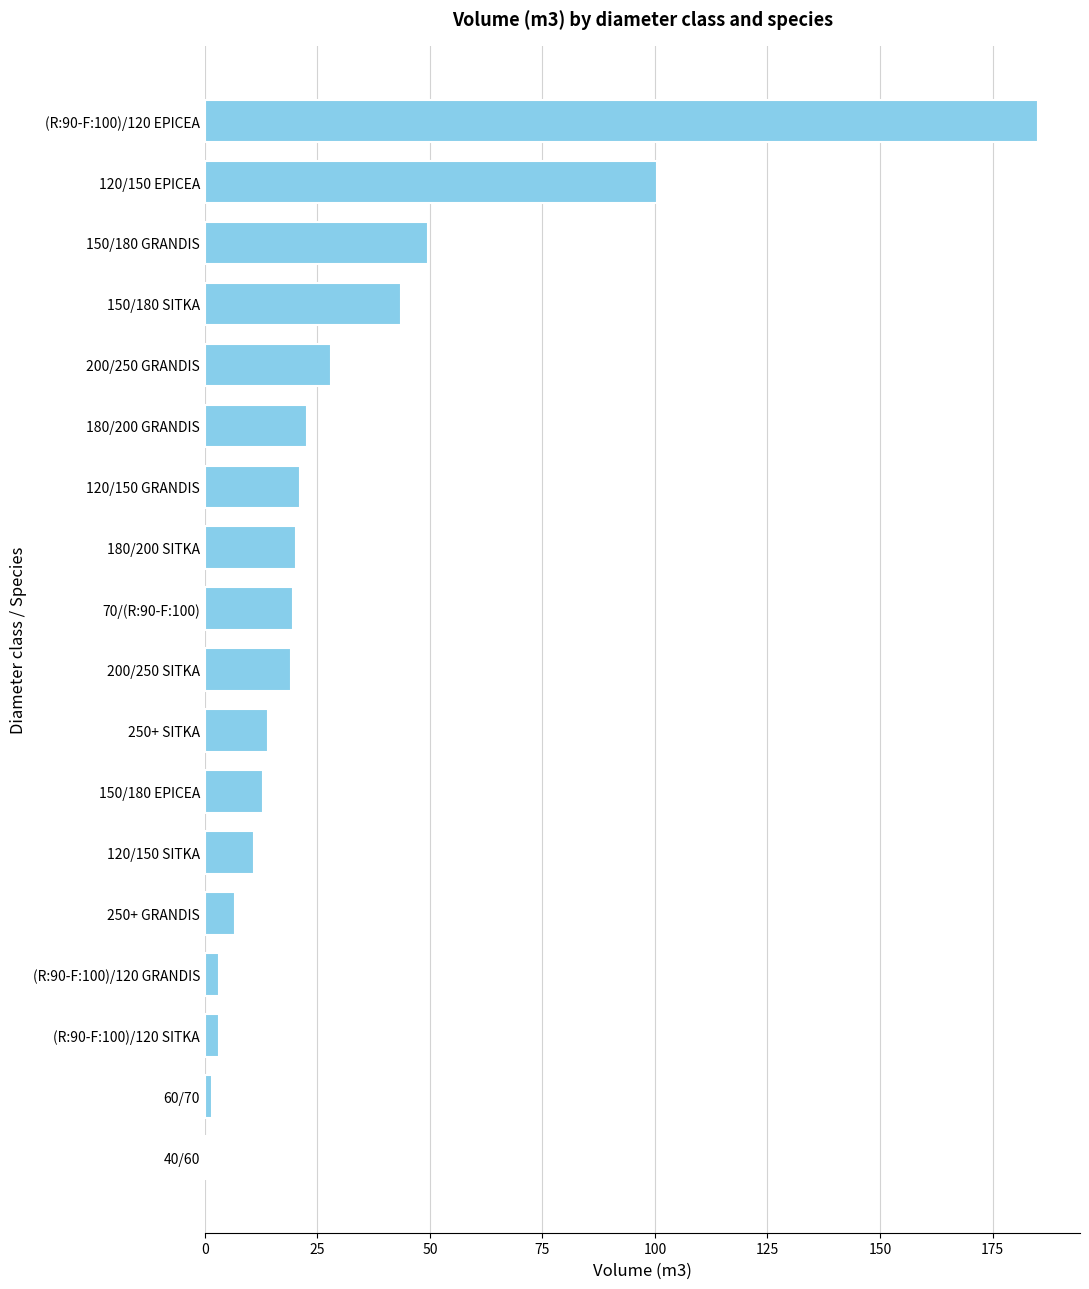

Approximately how many times larger is the value at 120/150 EPICEA compared to 200/250 GRANDIS?

3.6